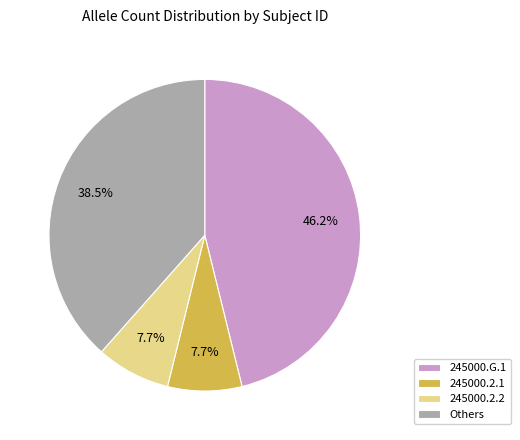

Does 245000.G.1 represent more than half of the total?

No